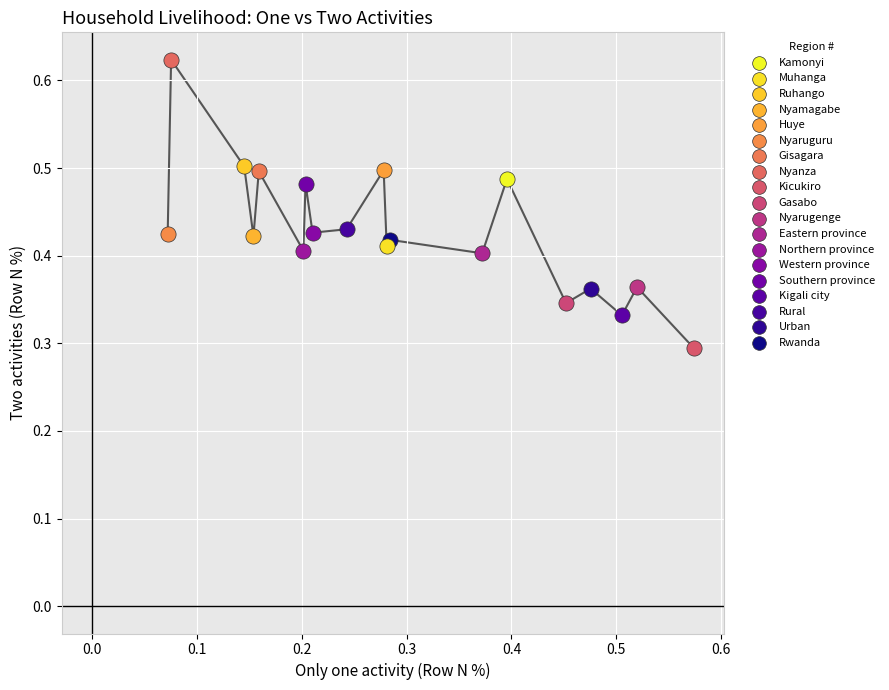

What are all the series names shown in the legend?

Kamonyi, Muhanga, Ruhango, Nyamagabe, Huye, Nyaruguru, Gisagara, Nyanza, Kicukiro, Gasabo, Nyarugenge, Eastern province, Northern province, Western province, Southern province, Kigali city, Rural, Urban, Rwanda